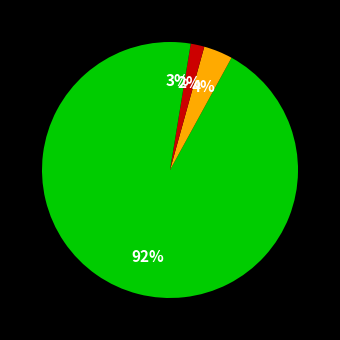

How many slices are in this pie chart?

4